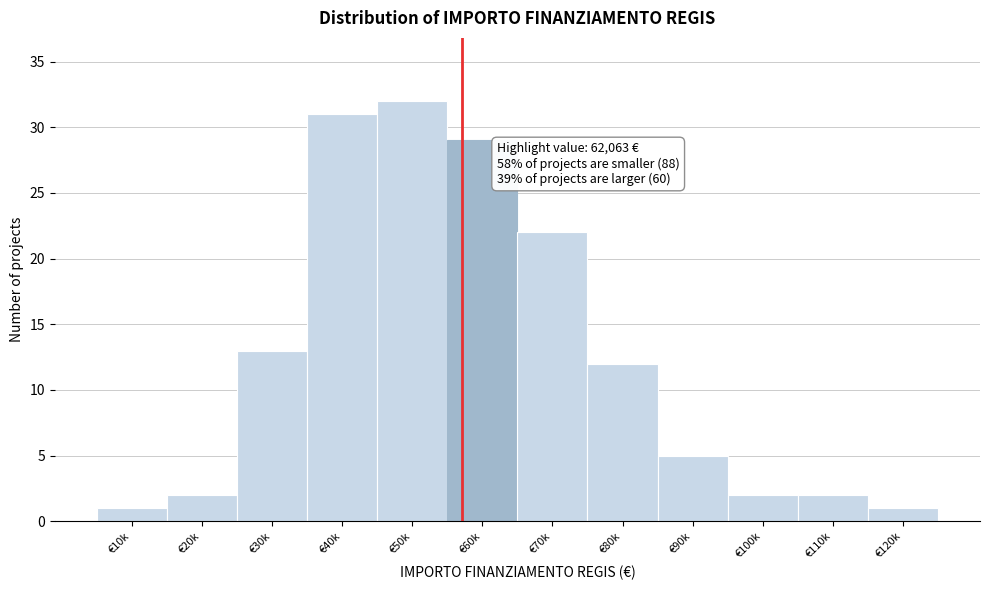

Reading right to left, list all the values displayed in this chart.

€120k=1	€110k=2	€100k=2	€90k=5	€80k=12	€70k=22	€60k=29	€50k=32	€40k=31	€30k=13	€20k=2	€10k=1